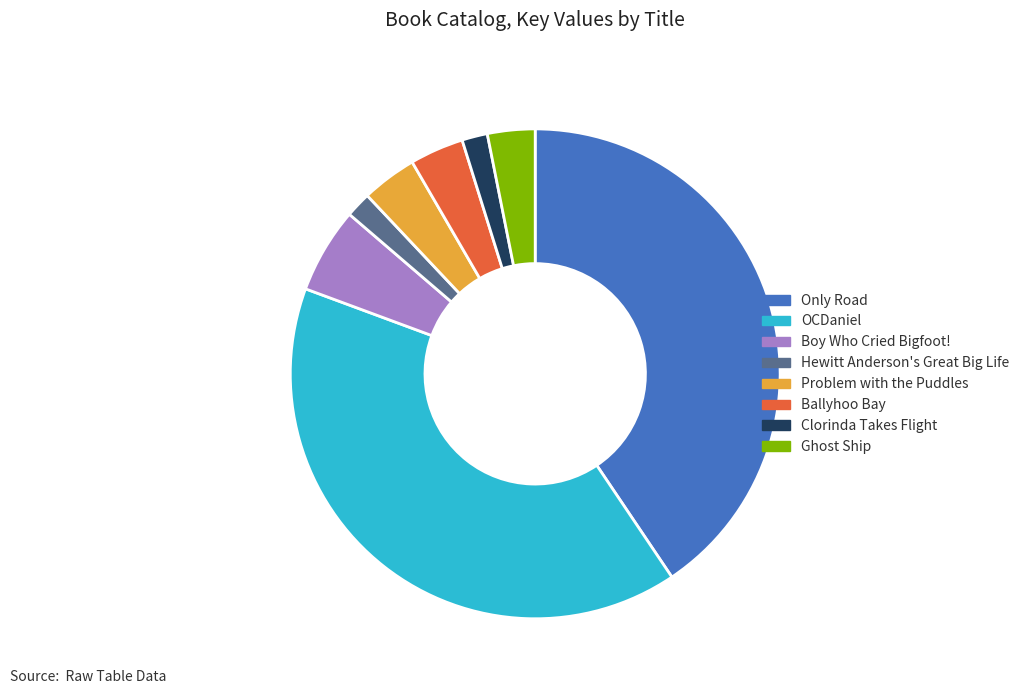

The Ballyhoo Bay slice represents 4% of the pie. True or false?

True